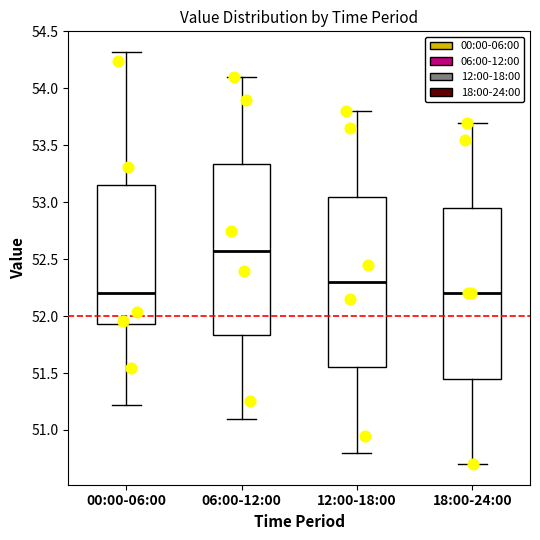

Where does the median line of the box for 18:00-24:00 sit on the y-axis? The values are not printed on the chart, so give them approximately, as read against the axis.

52.20